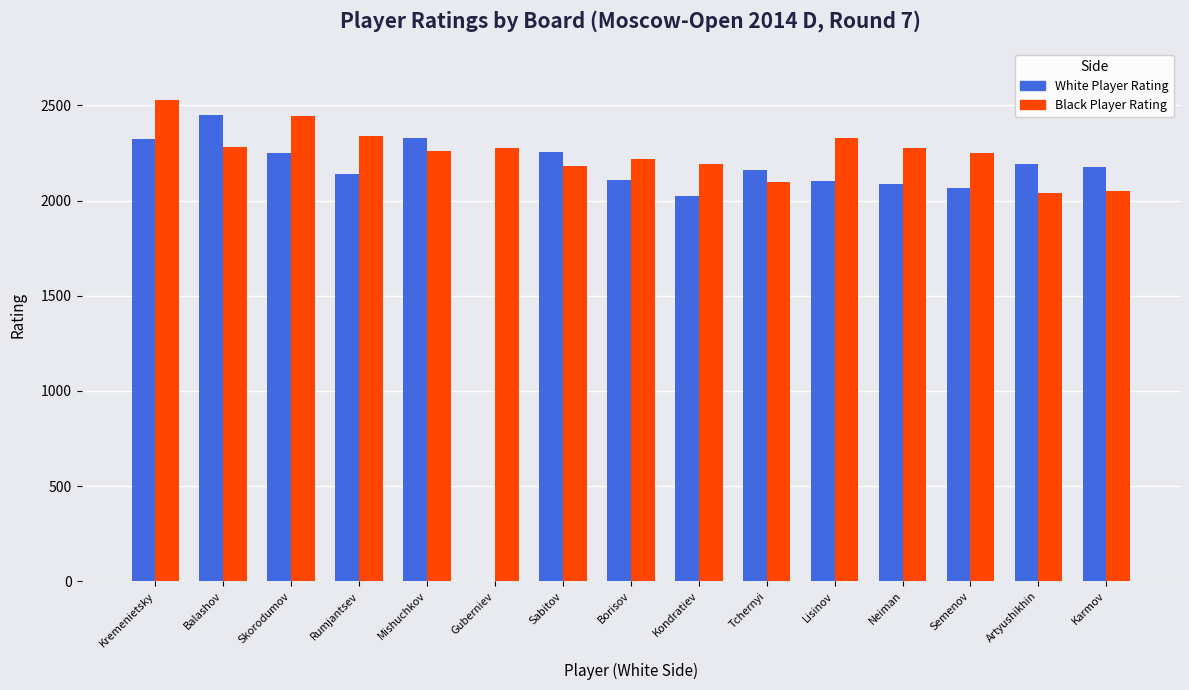

At which label does Black Player Rating first exceed 2262?

Kremenietsky